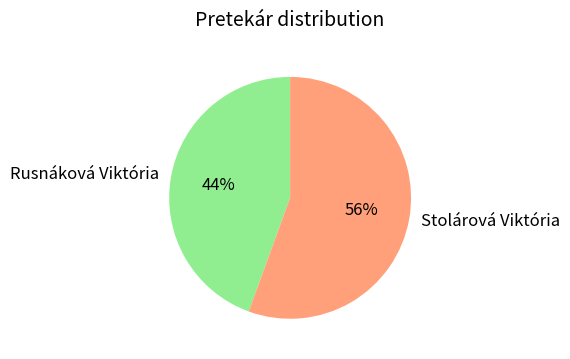

Rank the categories by value from lowest to highest.

Rusnáková Viktória, Stolárová Viktória